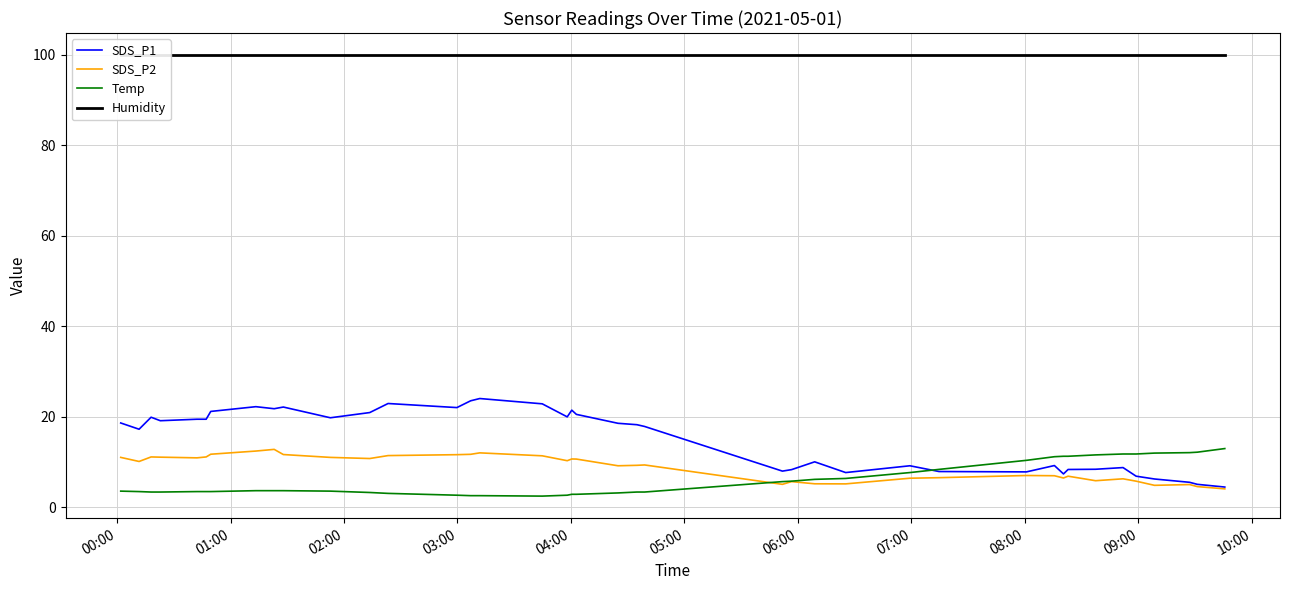

True or false: Temp and SDS_P1 intersect in this chart.

True